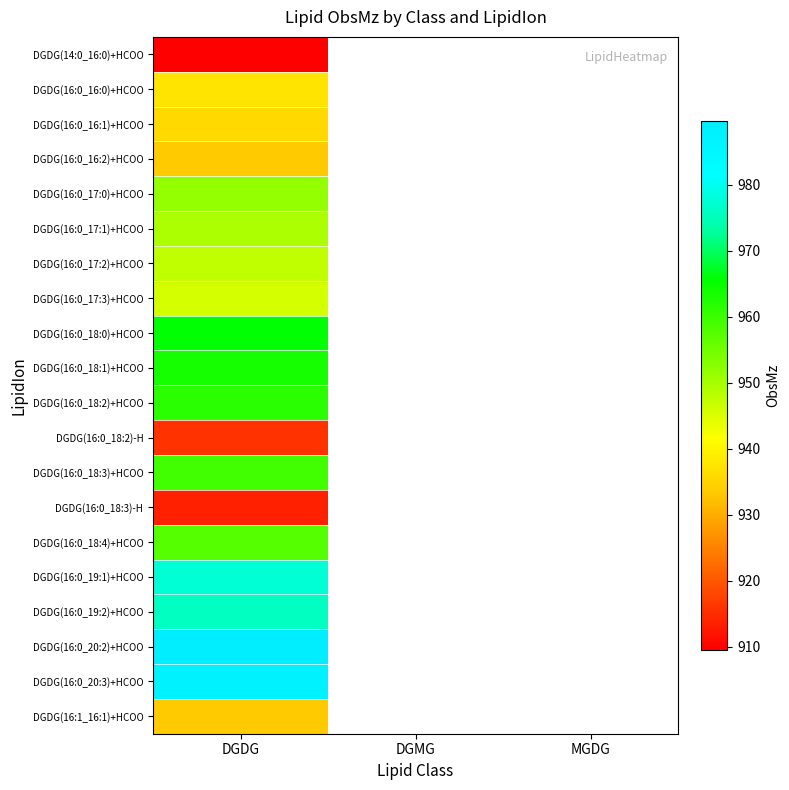

Which label corresponds to the largest value in the chart?

DGDG